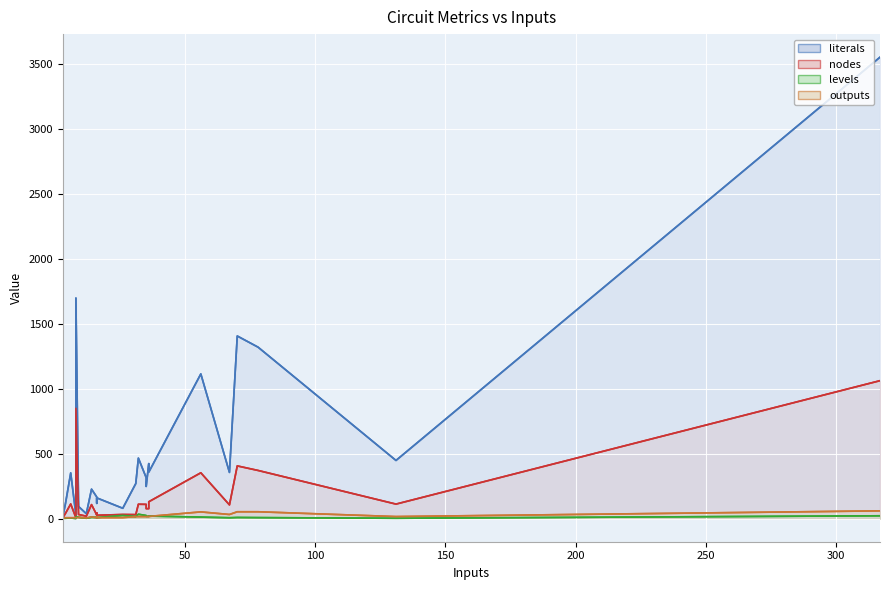

What is the value of the outputs point at the 16th from the left?

16